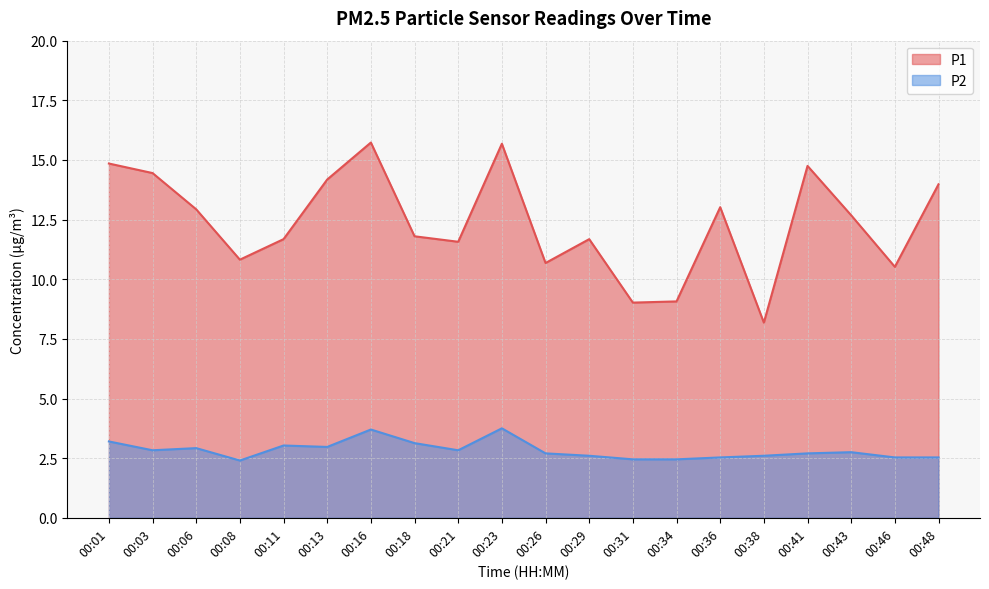

Where is the first local maximum for P2?

00:06